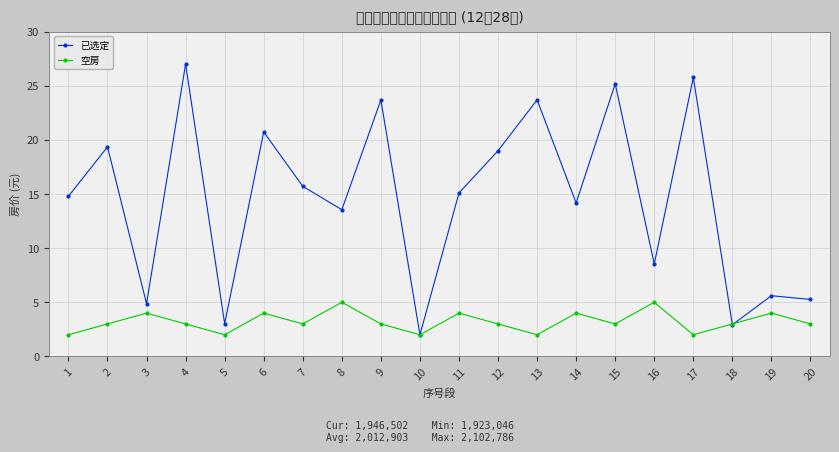

True or false: 已选定 has a value of 25.8 at 17.

True